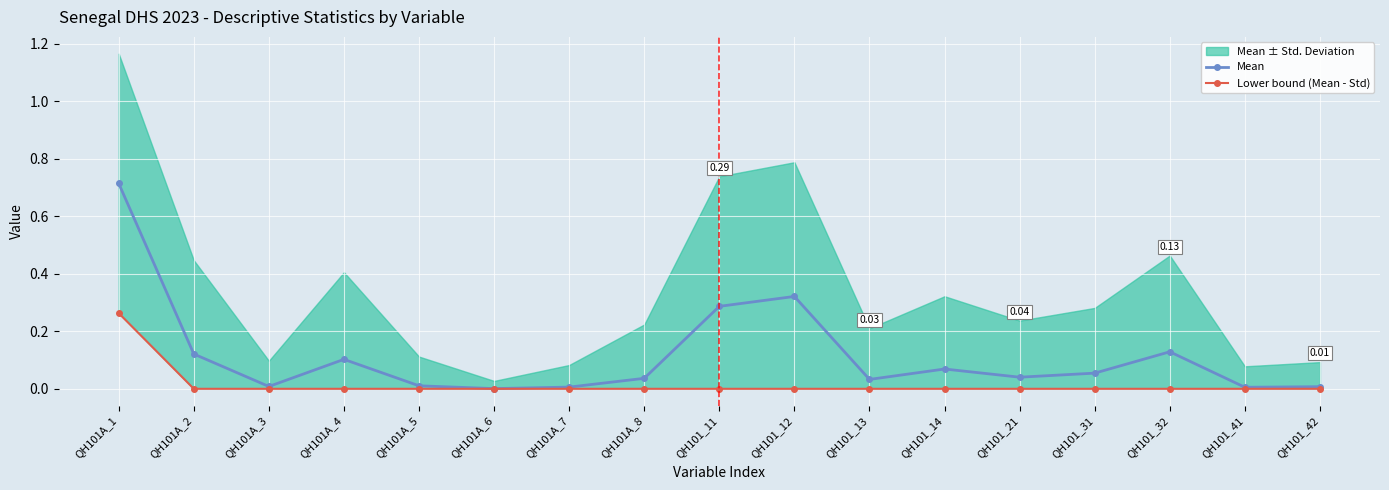

Rank the series at QH101A_6 from lowest to highest value.

Lower bound (Mean - Std), Mean